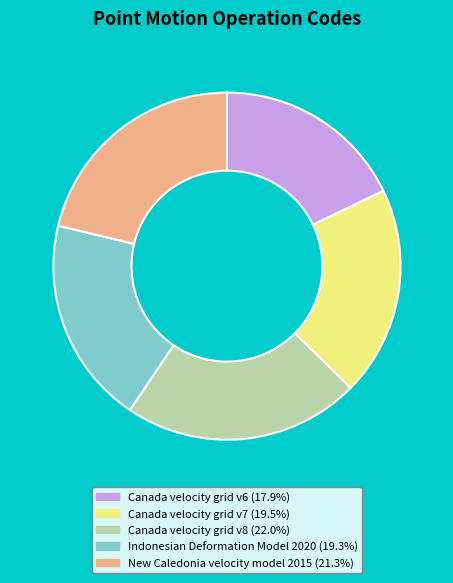

Is Canada velocity grid v6 the majority of the pie?

No